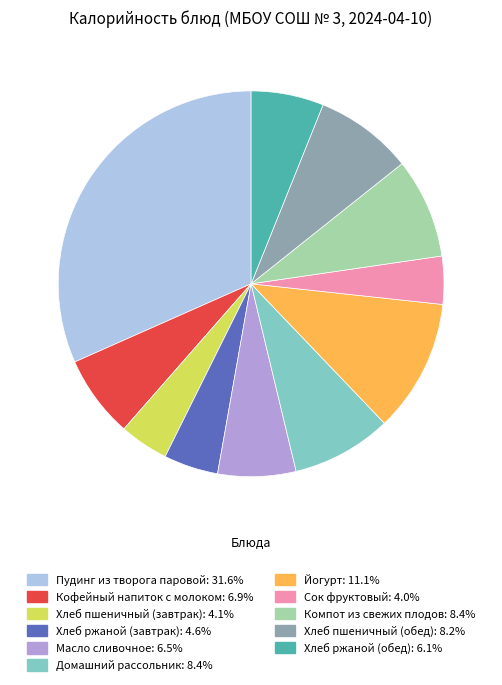

Approximately how many times larger is the value at Хлеб пшеничный (обед) compared to Компот из свежих плодов?

1.0